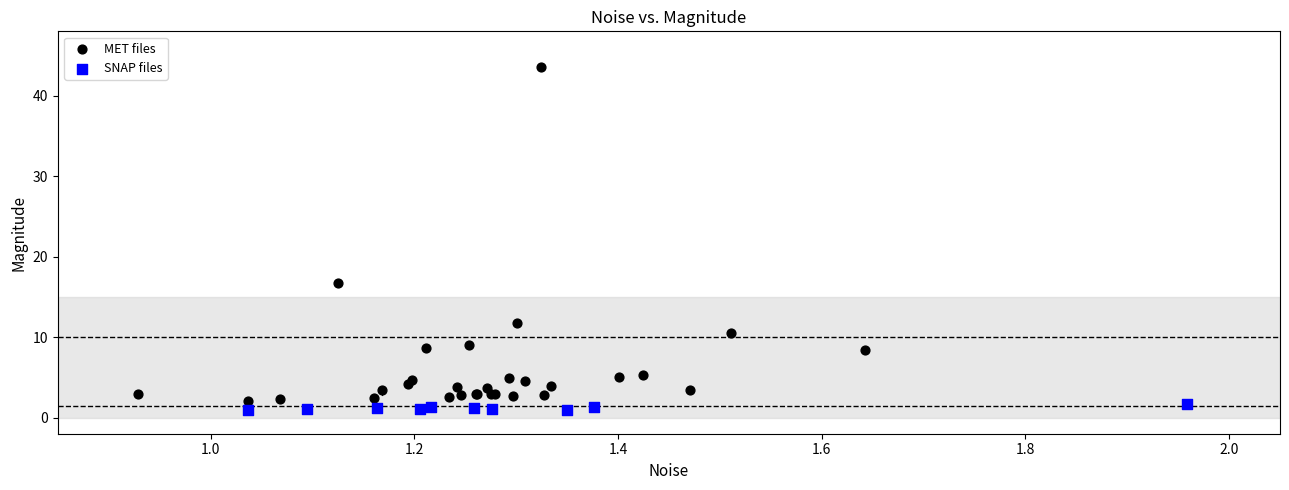

Which series has the widest spread of Y values?

MET files